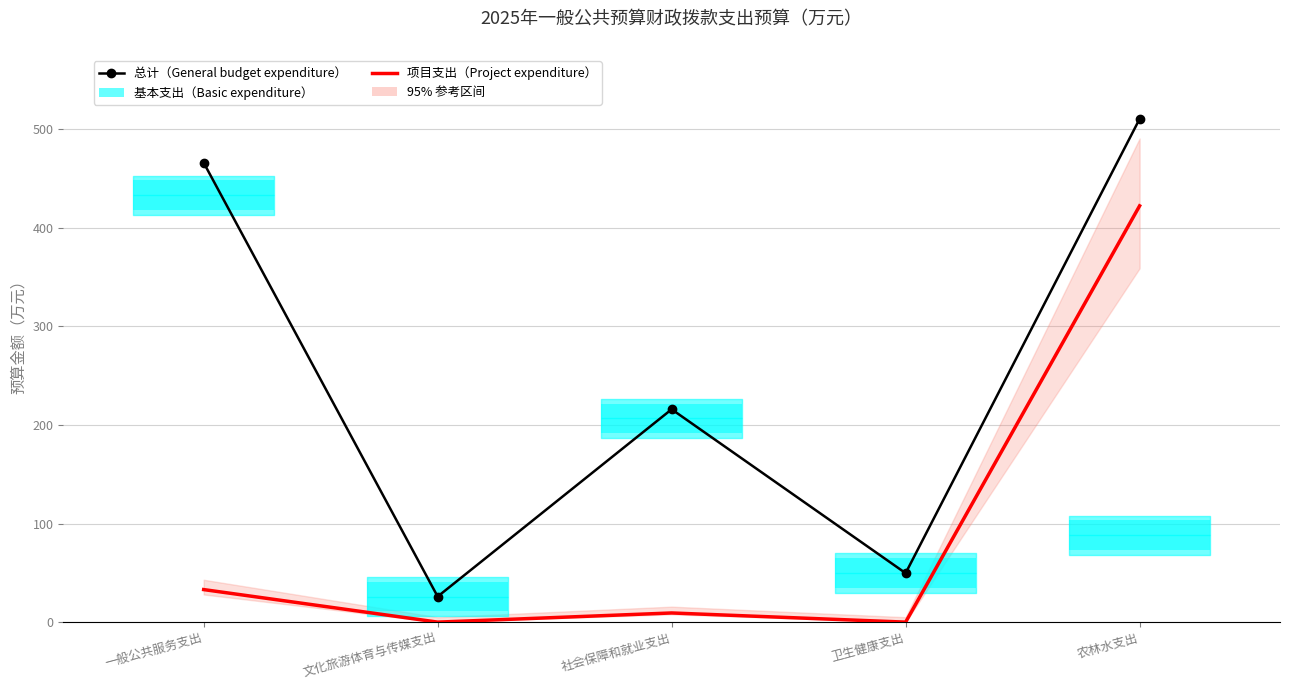

At how many categories does at least one series exceed 243?

2